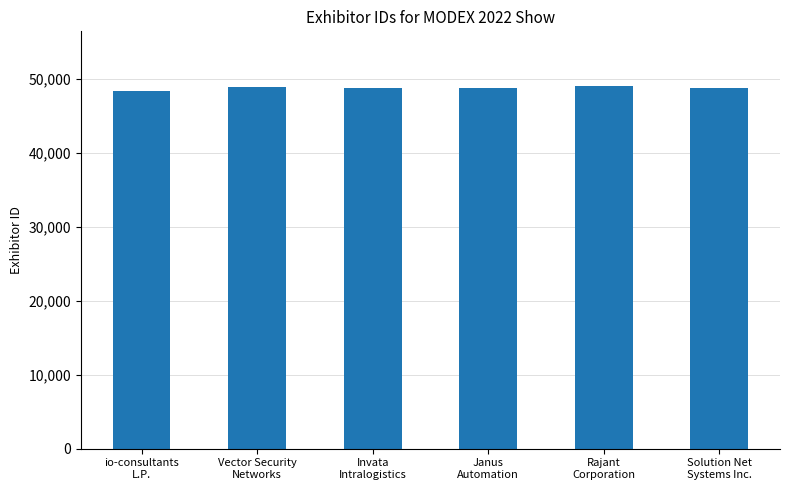

How many series are shown in this chart?

1